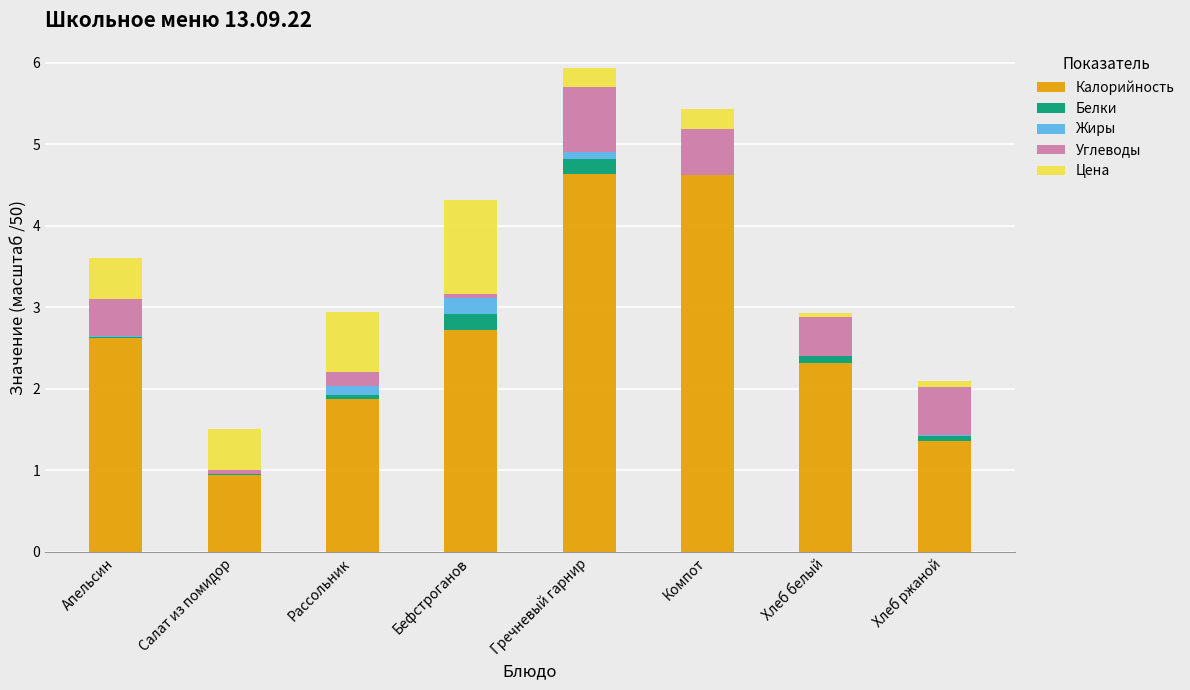

What is the maximum value for Калорийность?

4.6